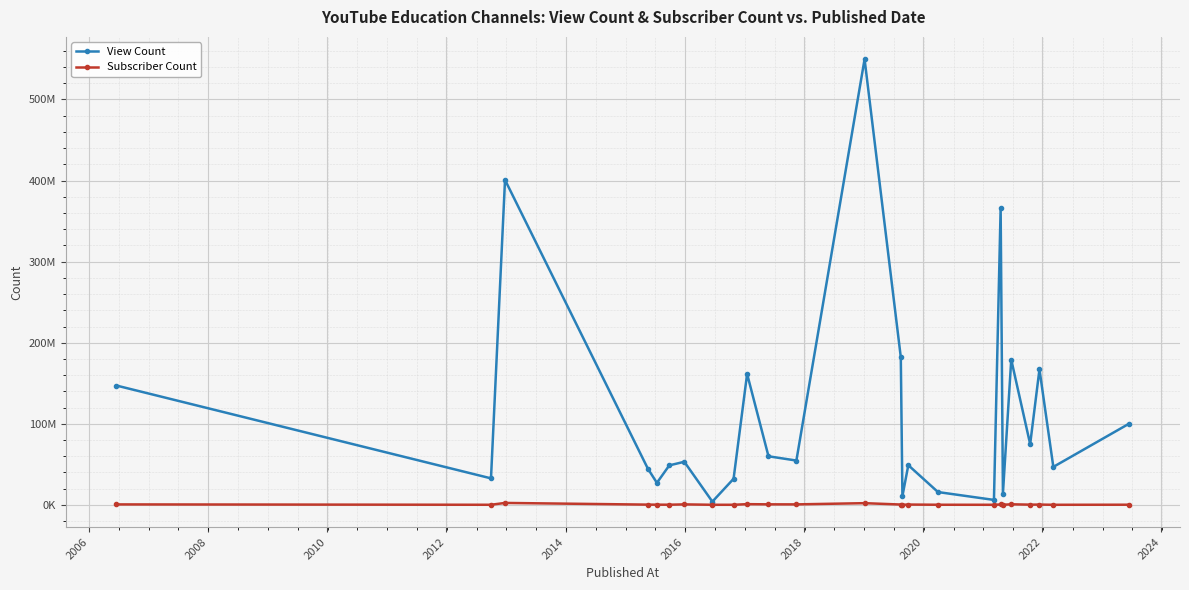

What is the sum of all View Count values?

2828197936